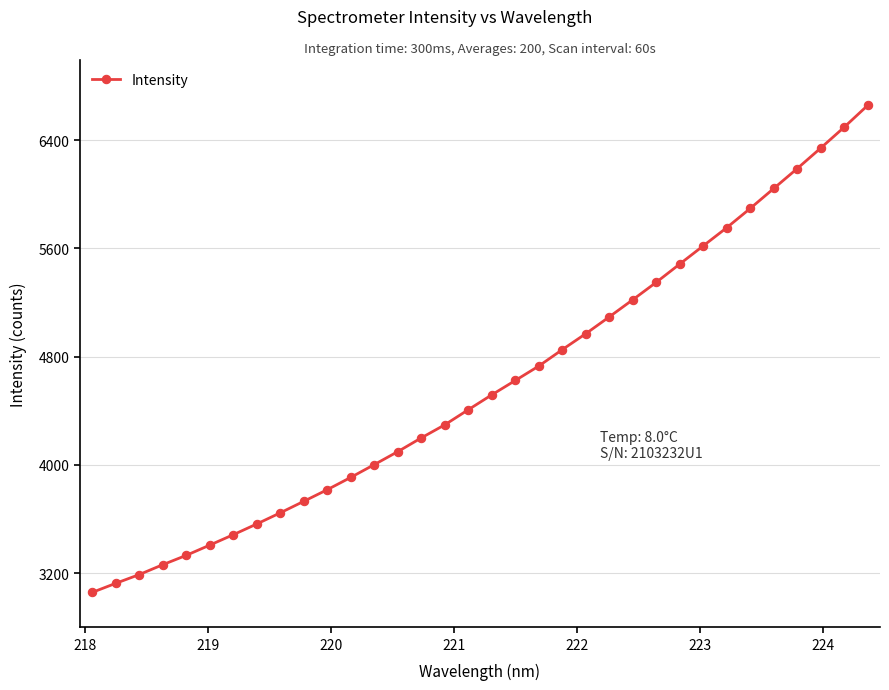

What is the greatest value displayed?

6657.4